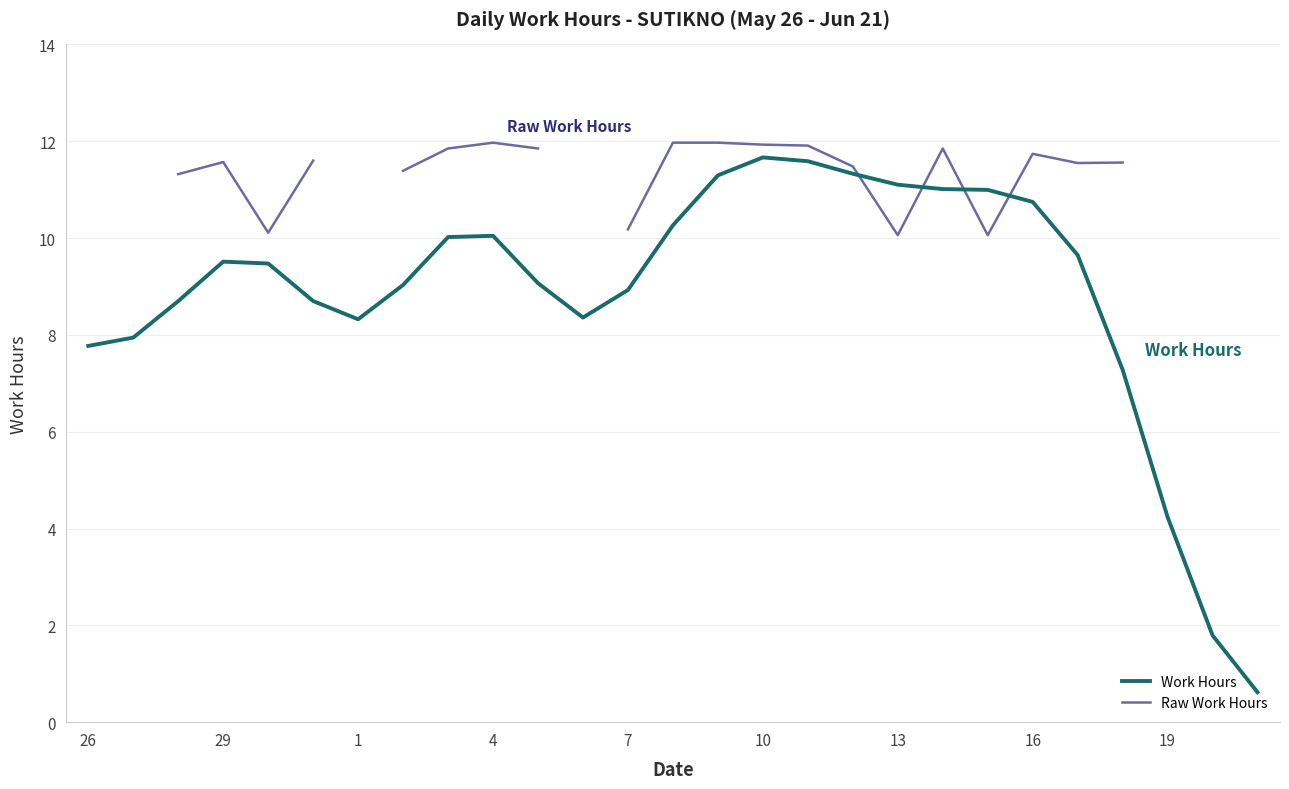

True or false: Work Hours has a value of 2.0 at 29.

False